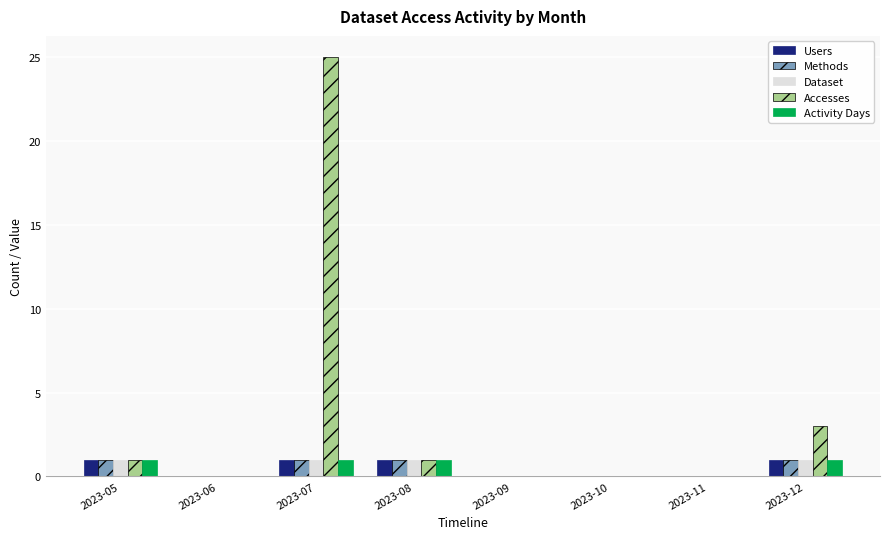

Reading left to right, transcribe all the data shown in this chart.

Users: 1	0	1	1	0	0	0	1
Methods: 1	0	1	1	0	0	0	1
Dataset: 1	0	1	1	0	0	0	1
Accesses: 1	0	25	1	0	0	0	3
Activity Days: 1	0	1	1	0	0	0	1